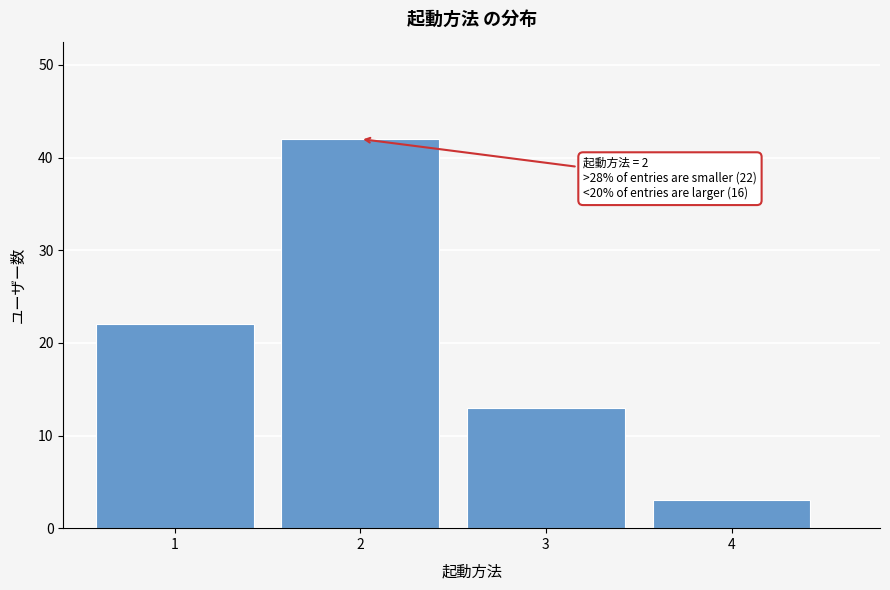

Over which range of the x-axis is the bar tallest?

1.5 to 2.5